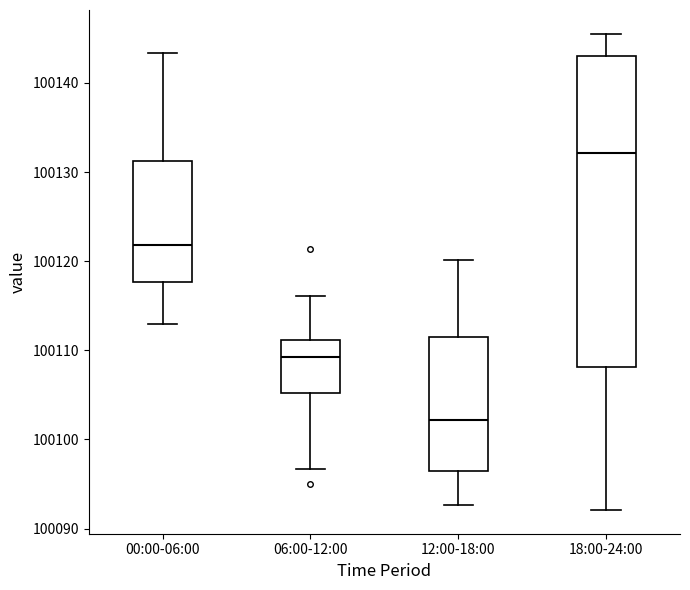

Which box is the tallest, from its lower edge to its upper edge?

18:00-24:00